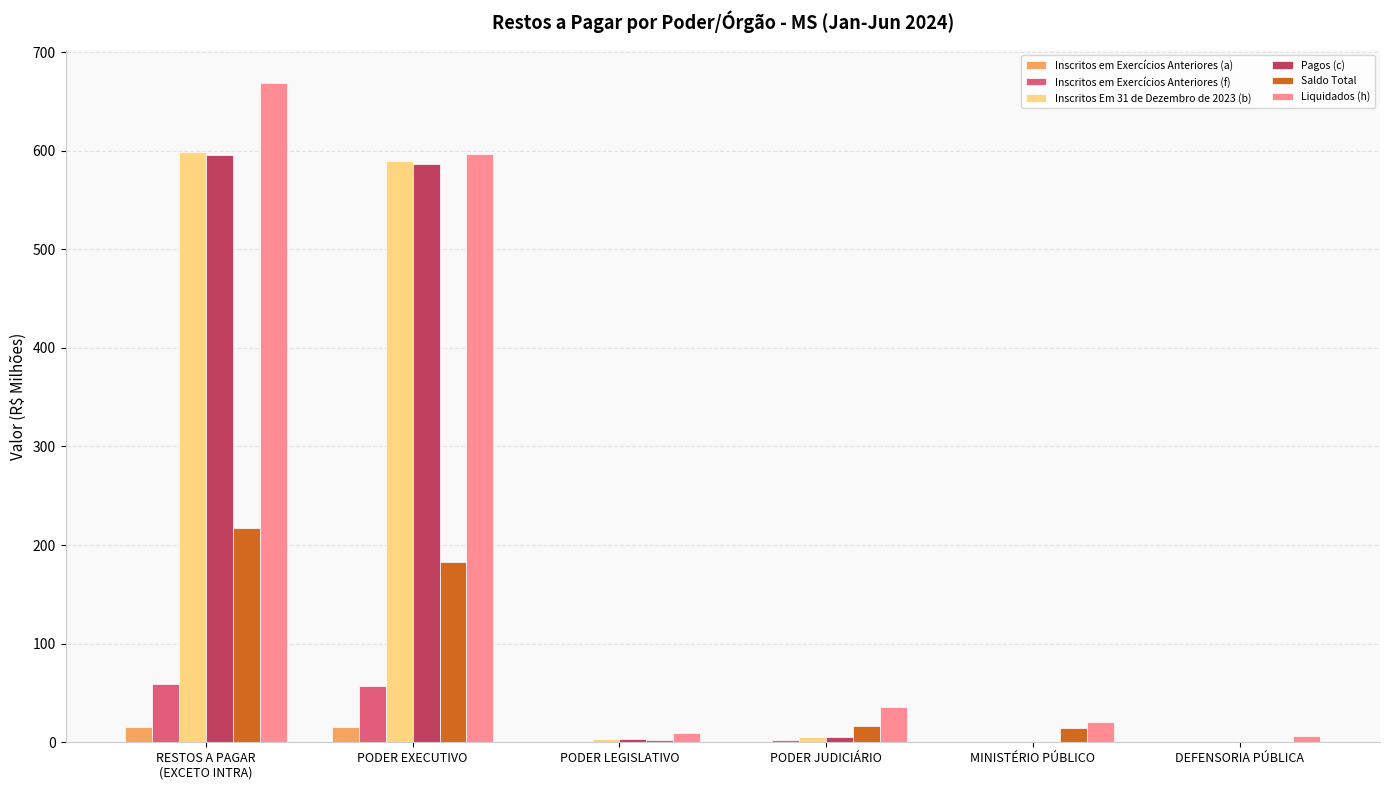

Count the number of categories in the chart.

6